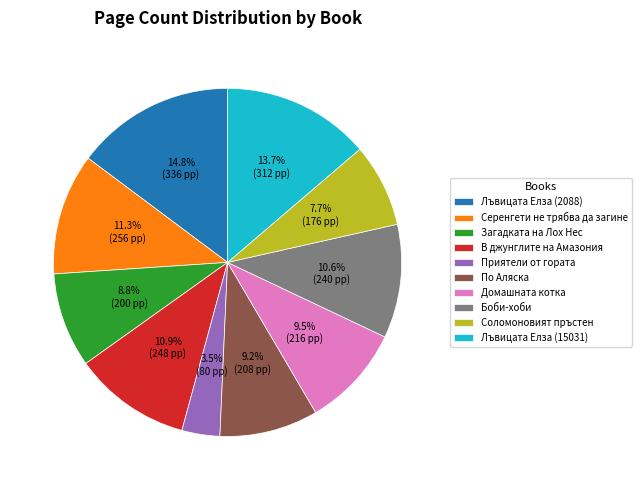

To the nearest percent, what is the difference between the largest and smallest slice percentages?

11%